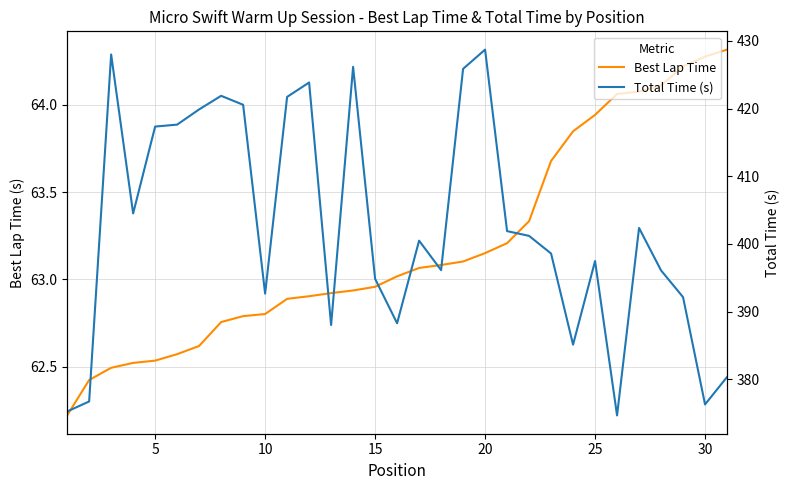

Read the Best Lap Time value at 30.

64.3